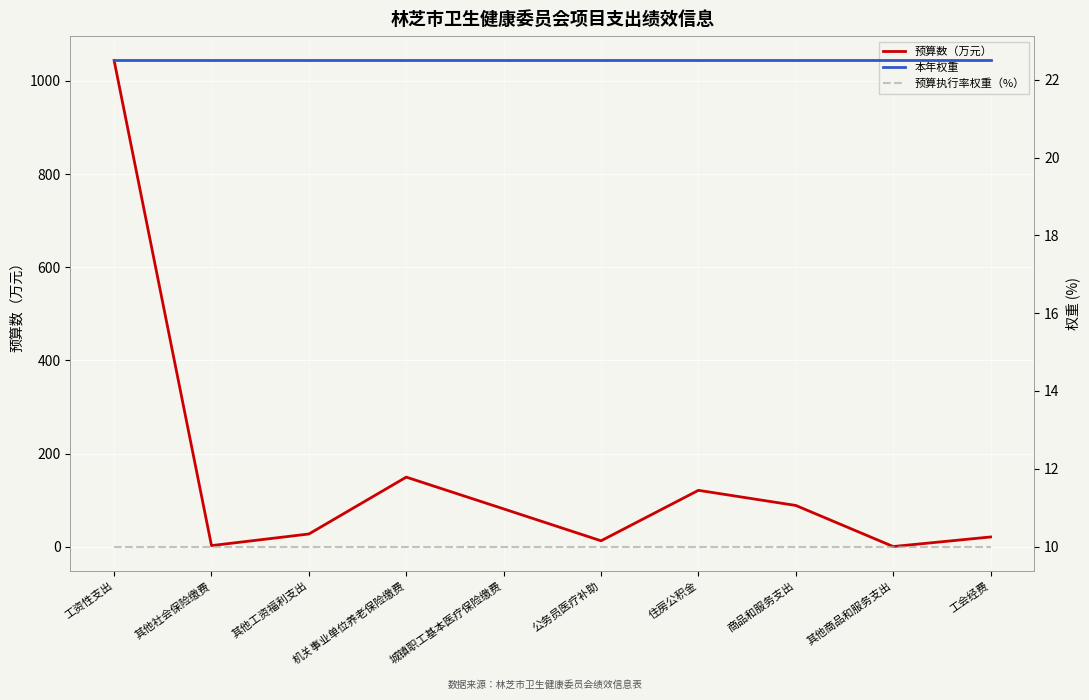

What is the spread (max minus min) of values at 其他工资福利支出?

17.4